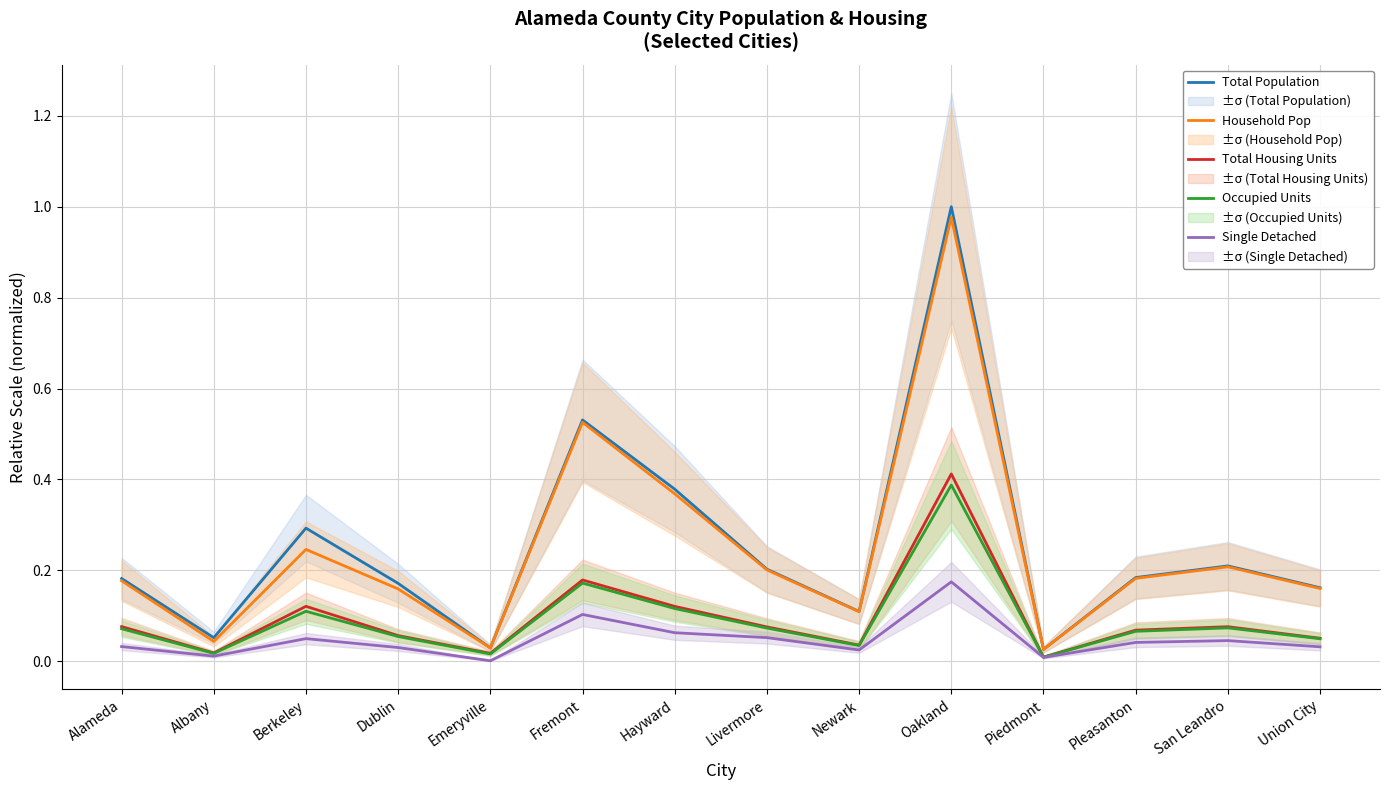

Reading left to right, what are all the values shown in this chart?

Total Population: Alameda=0.2	Albany=0.1	Berkeley=0.3	Dublin=0.2	Emeryville=0.0	Fremont=0.5	Hayward=0.4	Livermore=0.2	Newark=0.1	Oakland=1.0	Piedmont=0.0	Pleasanton=0.2	San Leandro=0.2	Union City=0.2
Household Pop: Alameda=0.2	Albany=0.0	Berkeley=0.2	Dublin=0.2	Emeryville=0.0	Fremont=0.5	Hayward=0.4	Livermore=0.2	Newark=0.1	Oakland=1.0	Piedmont=0.0	Pleasanton=0.2	San Leandro=0.2	Union City=0.2
Total Housing Units: Alameda=0.1	Albany=0.0	Berkeley=0.1	Dublin=0.1	Emeryville=0.0	Fremont=0.2	Hayward=0.1	Livermore=0.1	Newark=0.0	Oakland=0.4	Piedmont=0.0	Pleasanton=0.1	San Leandro=0.1	Union City=0.1
Occupied Units: Alameda=0.1	Albany=0.0	Berkeley=0.1	Dublin=0.1	Emeryville=0.0	Fremont=0.2	Hayward=0.1	Livermore=0.1	Newark=0.0	Oakland=0.4	Piedmont=0.0	Pleasanton=0.1	San Leandro=0.1	Union City=0.0
Single Detached: Alameda=0.0	Albany=0.0	Berkeley=0.0	Dublin=0.0	Emeryville=0.0	Fremont=0.1	Hayward=0.1	Livermore=0.1	Newark=0.0	Oakland=0.2	Piedmont=0.0	Pleasanton=0.0	San Leandro=0.0	Union City=0.0